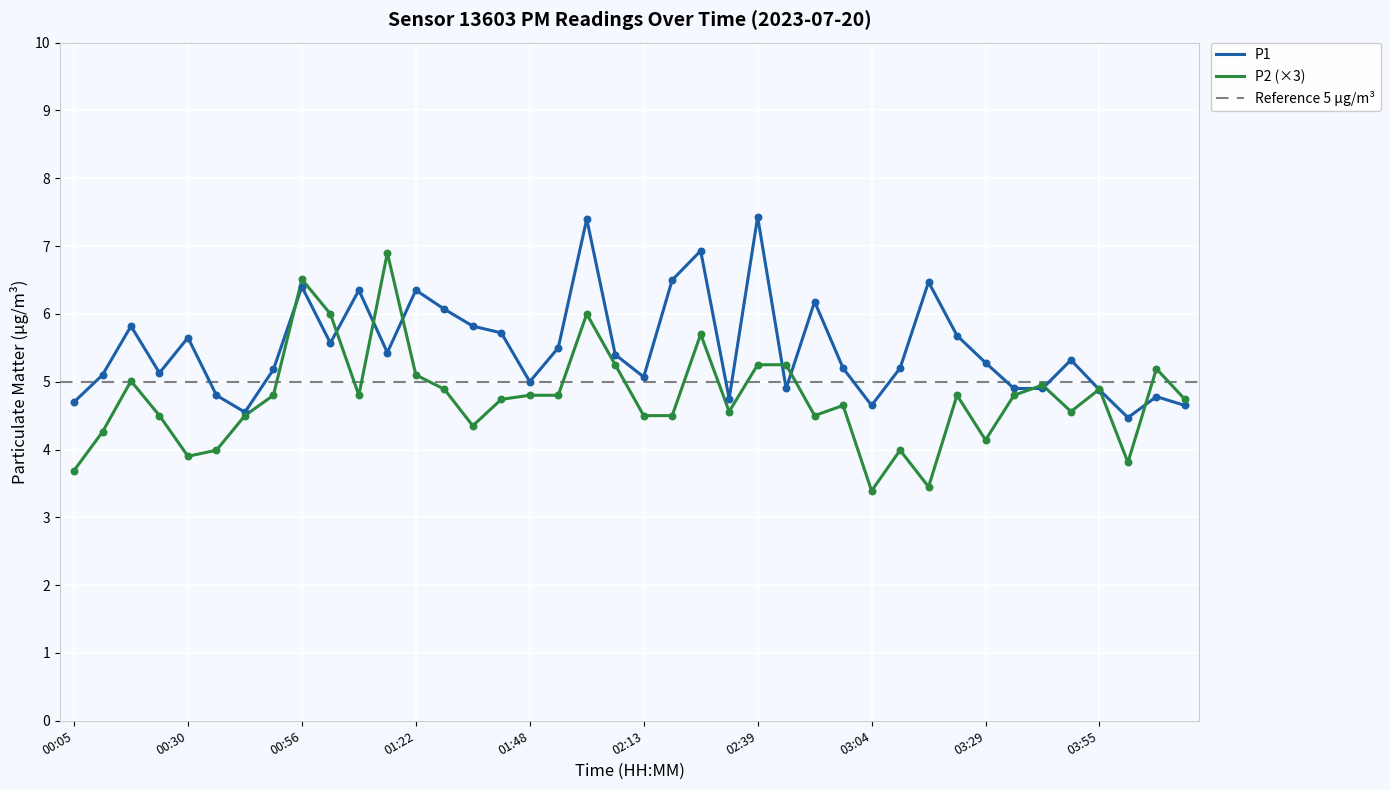

Which series contains the highest Y value?

P1